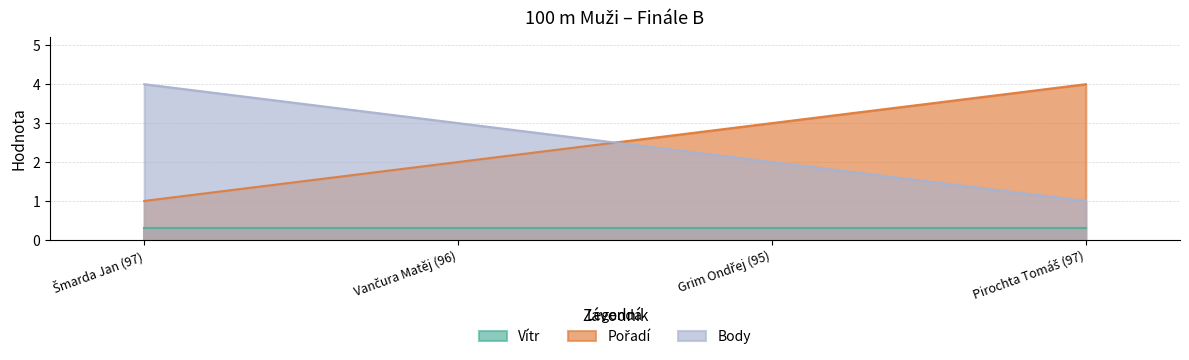

What is the smallest value displayed?

0.3